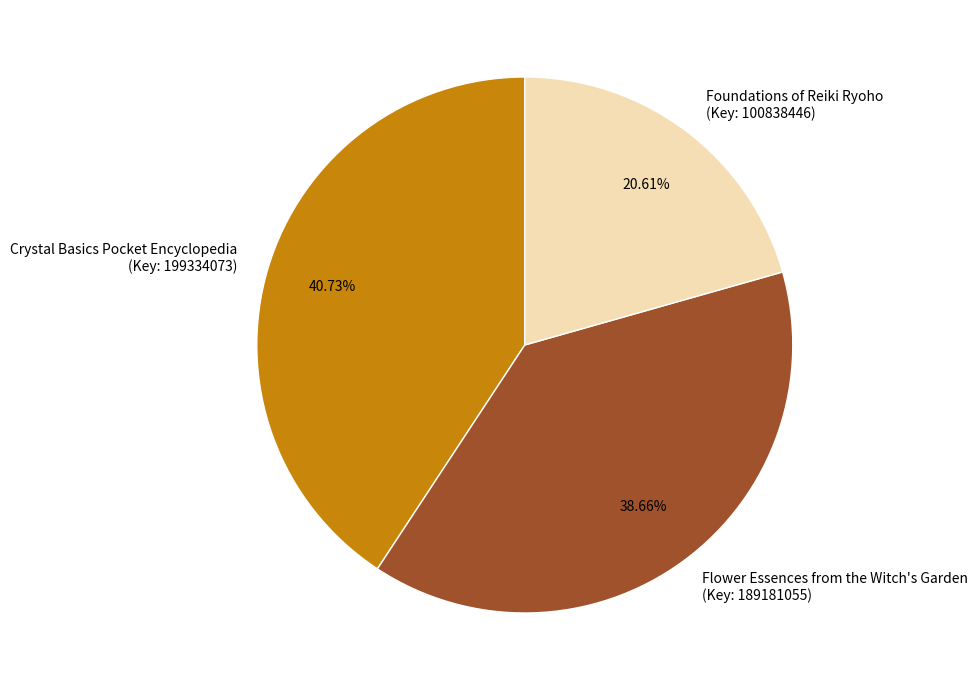

Is there any slice that represents more than half of the pie?

No